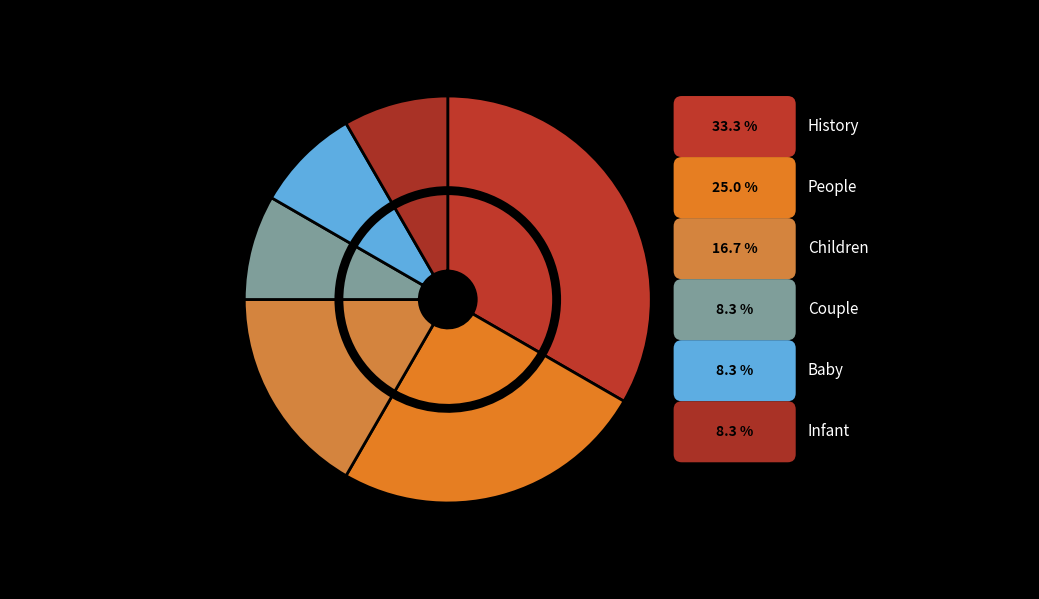

Rank the categories by value from highest to lowest.

History, People, Children, Couple, Baby, Infant